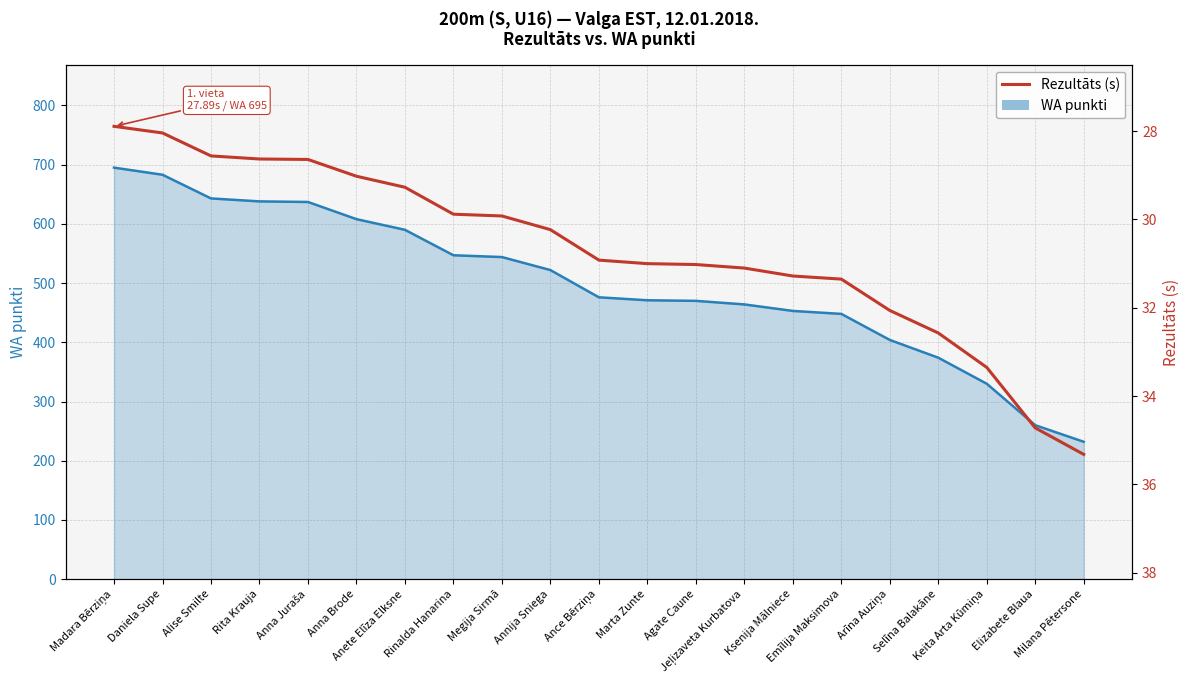

Which series has the largest total across all categories?

WA punkti